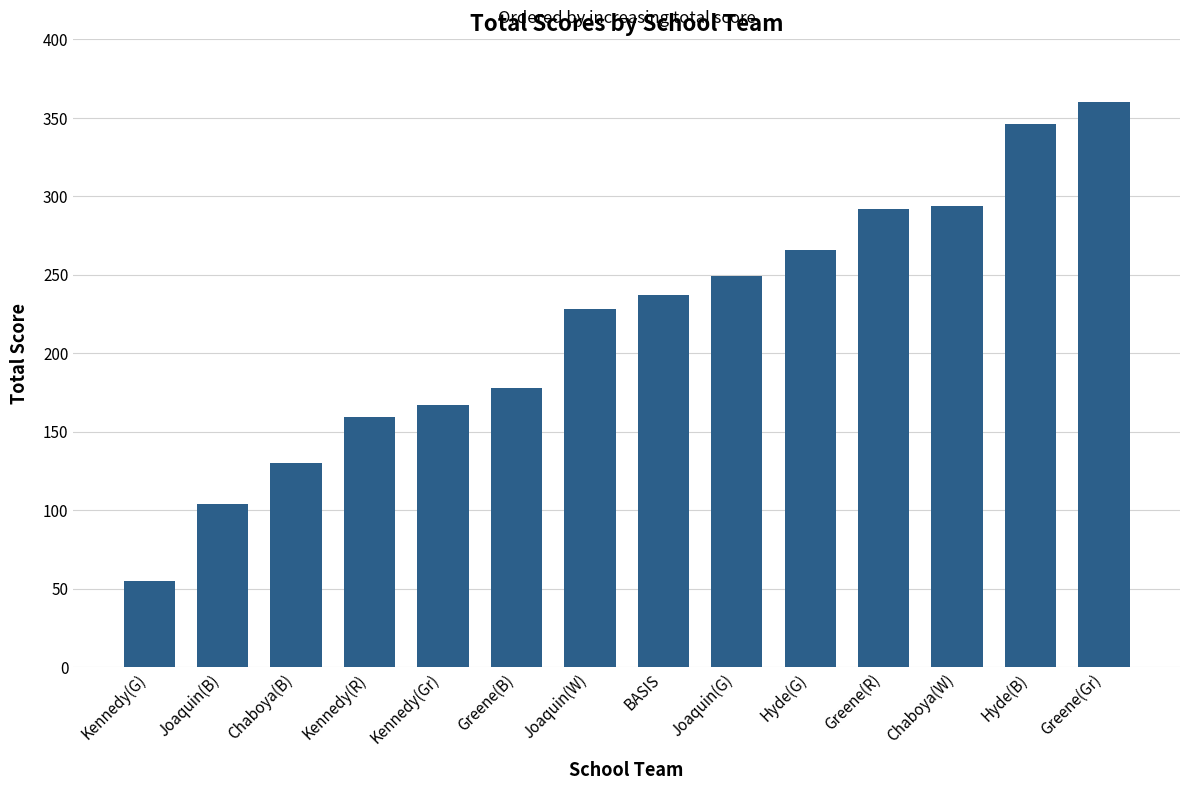

Which label corresponds to the smallest value in the chart?

Kennedy(G)